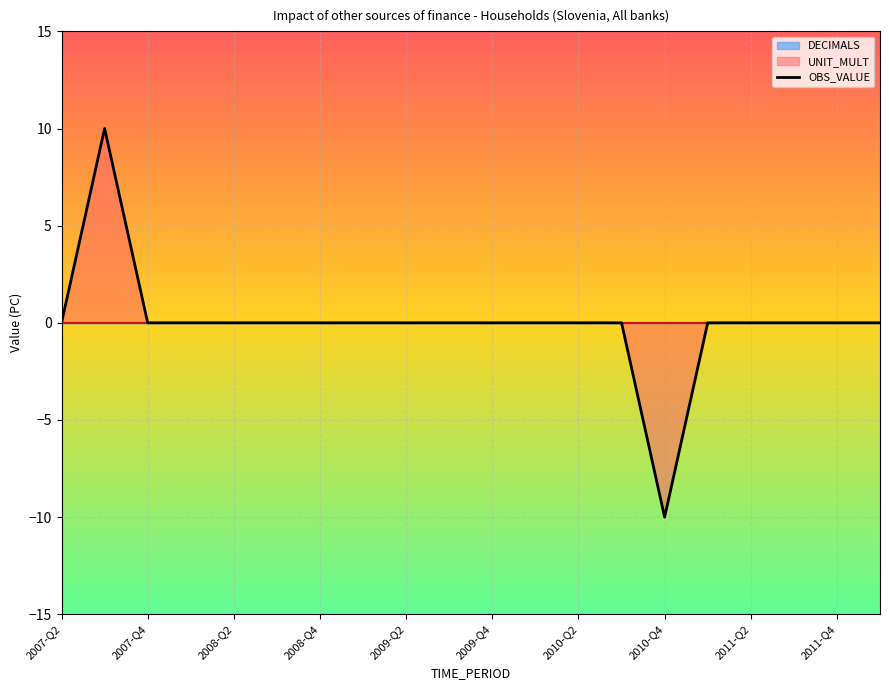

What is the maximum value for OBS_VALUE?

10